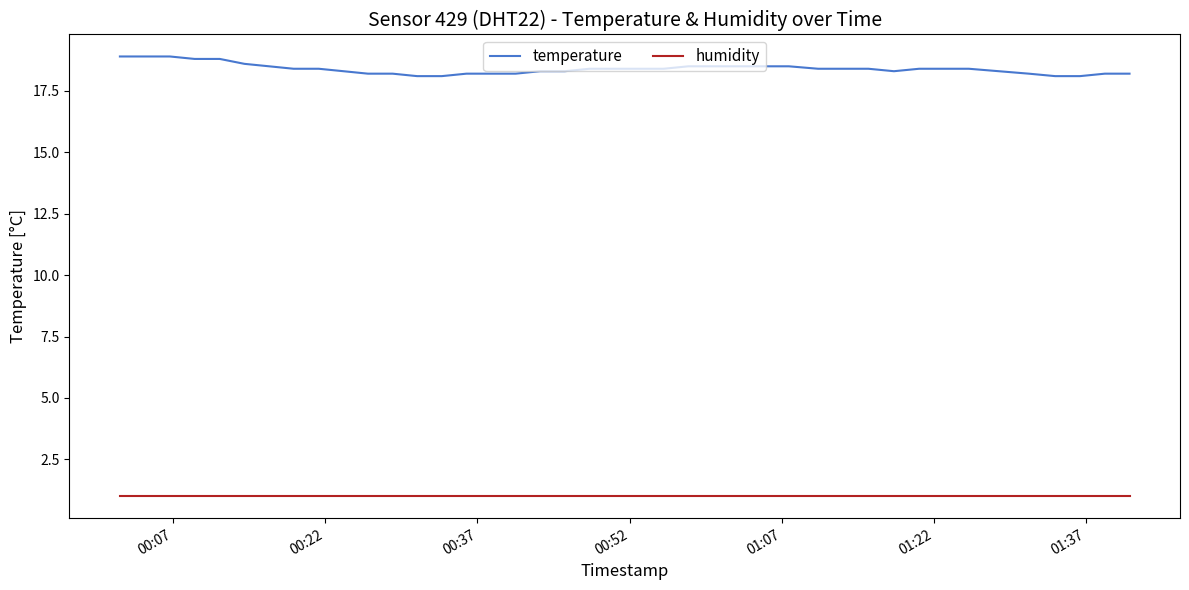

Rank the series by their maximum value, from highest to lowest.

temperature, humidity